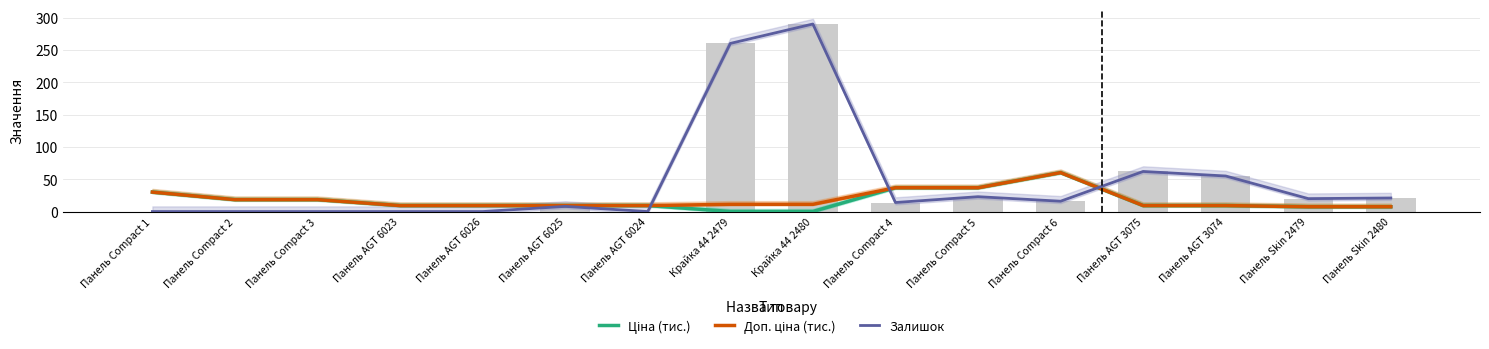

What is the greatest value displayed?

290.0